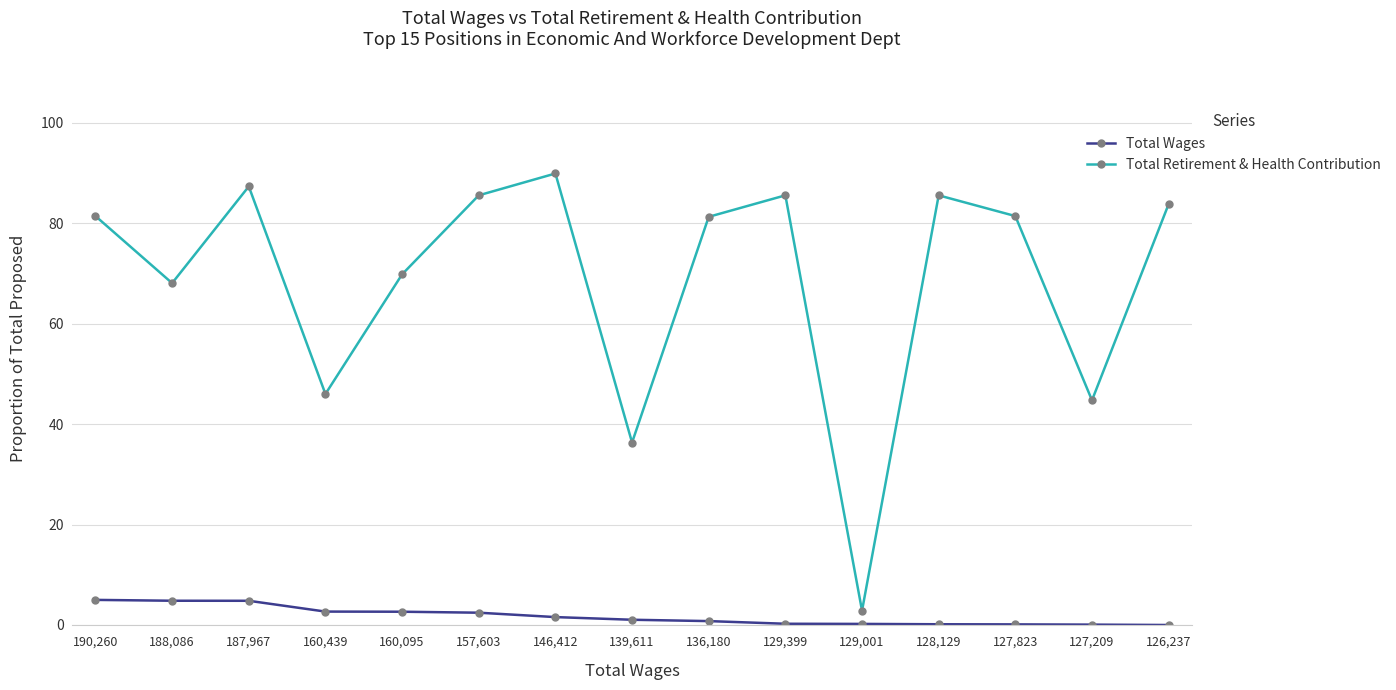

True or false: Total Retirement & Health Contribution and Total Wages cross at least once.

False